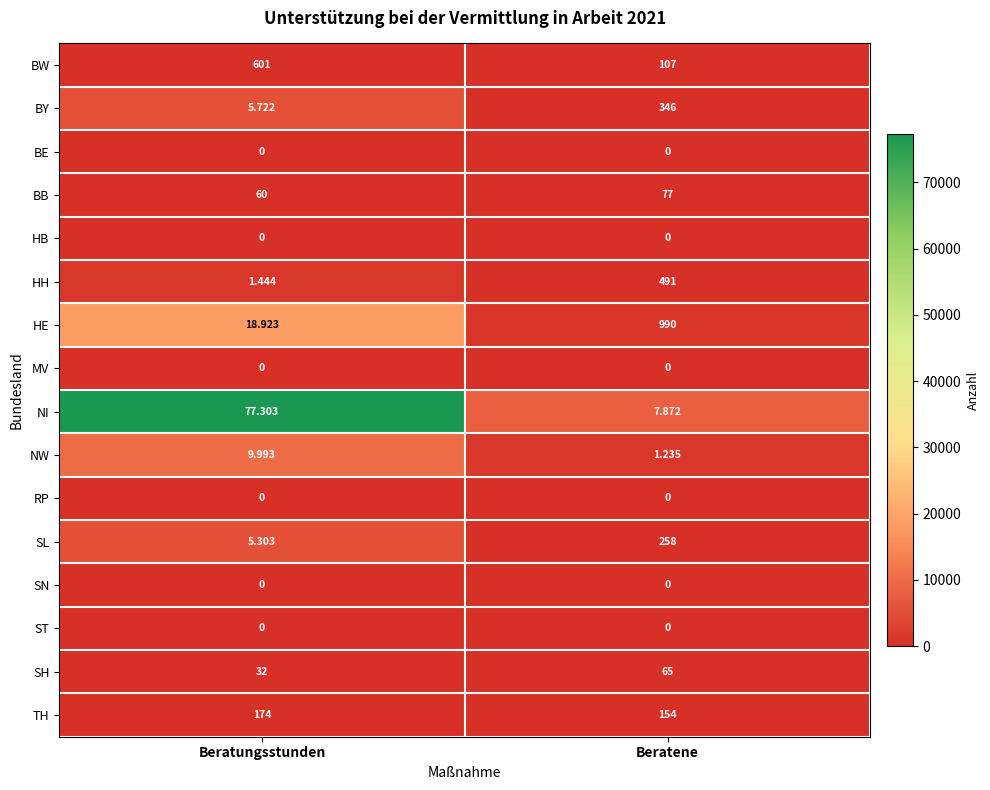

Between Beratungsstunden and Beratene, which series saw the biggest shift?

HE